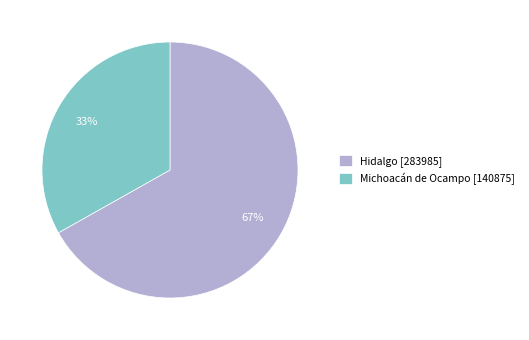

Do Hidalgo [283985] and Michoacán de Ocampo [140875] together represent more than half of the pie?

Yes